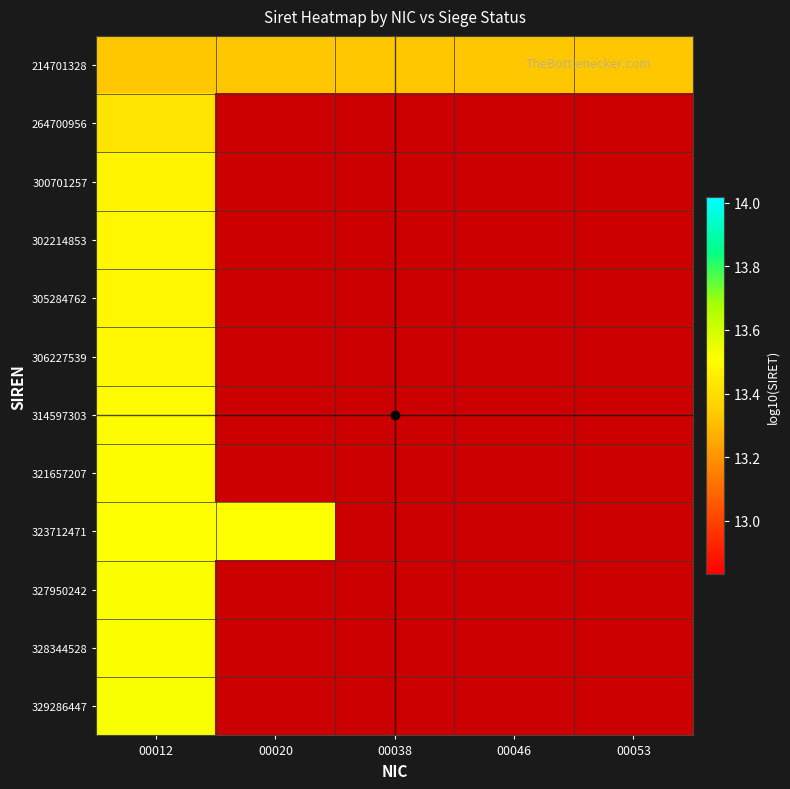

At how many categories does at least one series exceed 13?

5